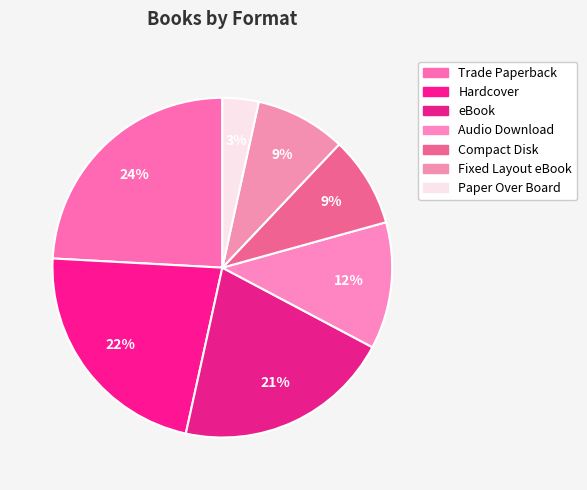

Does Compact Disk represent more than half of the total?

No